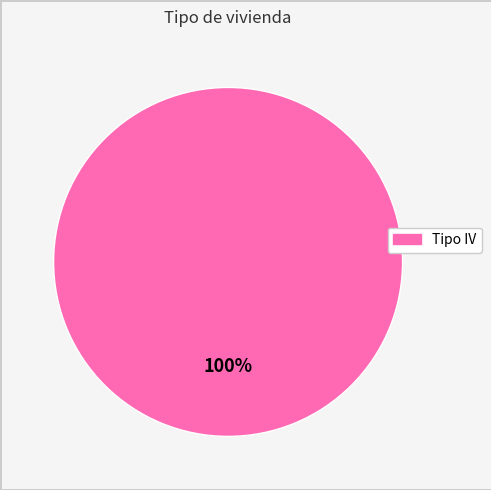

The Tipo IV slice represents 85% of the pie. True or false?

False